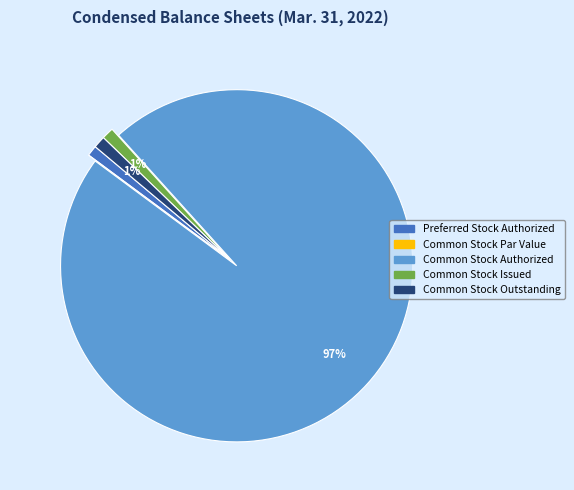

Is there a majority slice in this chart?

Yes